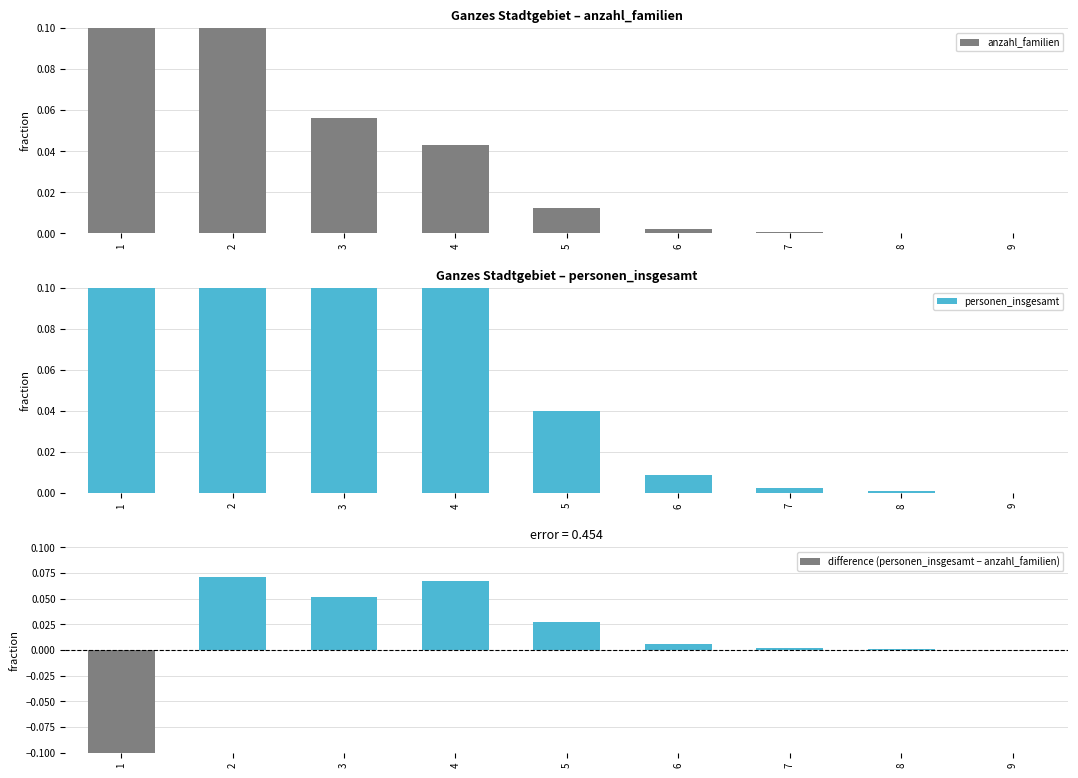

Reading left to right, what are all the values shown in this chart?

anzahl_familien: 1=0.6	2=0.3	3=0.1	4=0.0	5=0.0	6=0.0	7=0.0	8=0.0	9=0.0
personen_insgesamt: 1=0.4	2=0.3	3=0.1	4=0.1	5=0.0	6=0.0	7=0.0	8=0.0	9=0.0
difference (personen_insgesamt − anzahl_familien): 1=-0.2	2=0.1	3=0.1	4=0.1	5=0.0	6=0.0	7=0.0	8=0.0	9=0.0